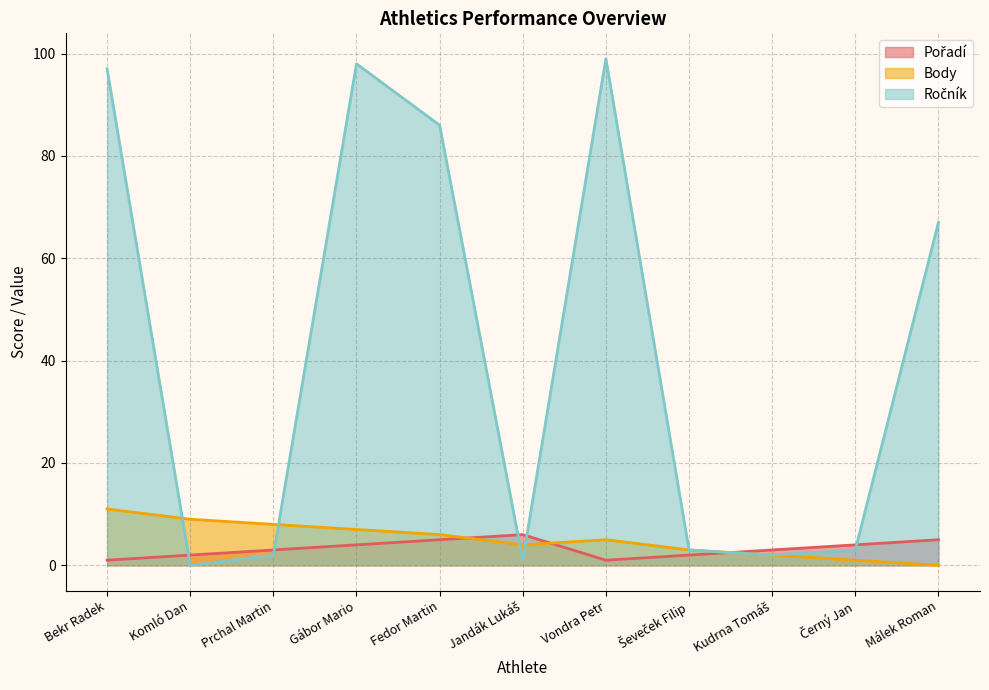

Between Vondra Petr and Černý Jan, which series saw the biggest shift?

Ročník